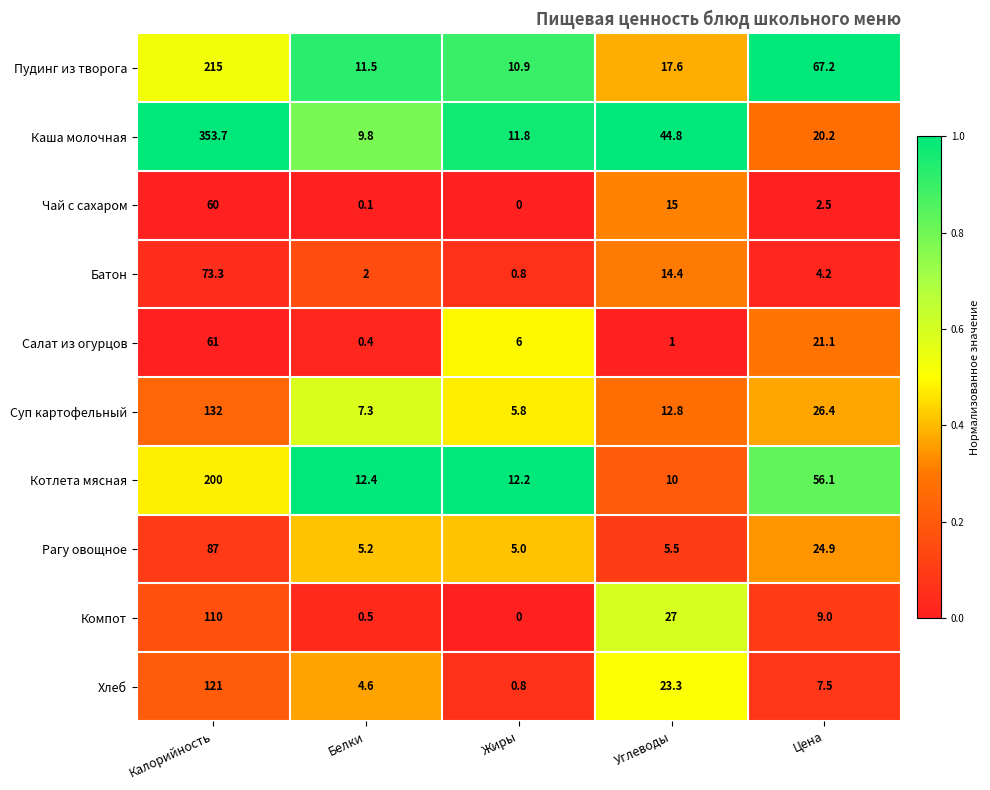

What is the sum of all Каша молочная values?

440.3